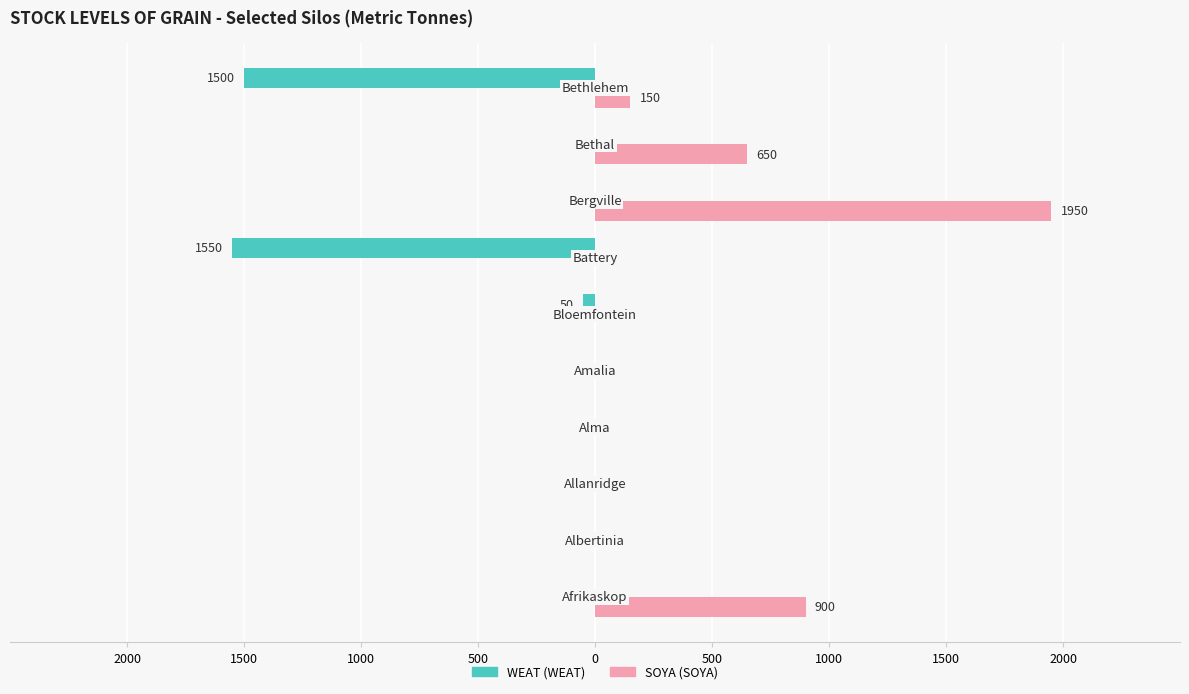

The WEAT series shows -405 at 1000. True or false?

False